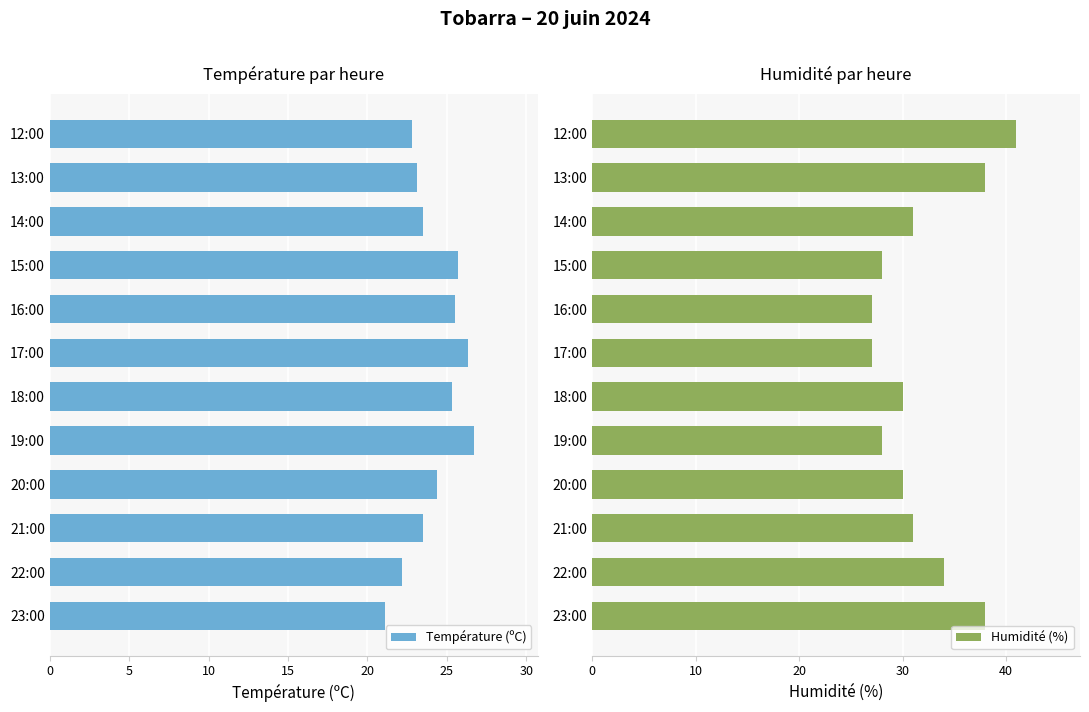

What is the maximum value shown in the chart?

41.0